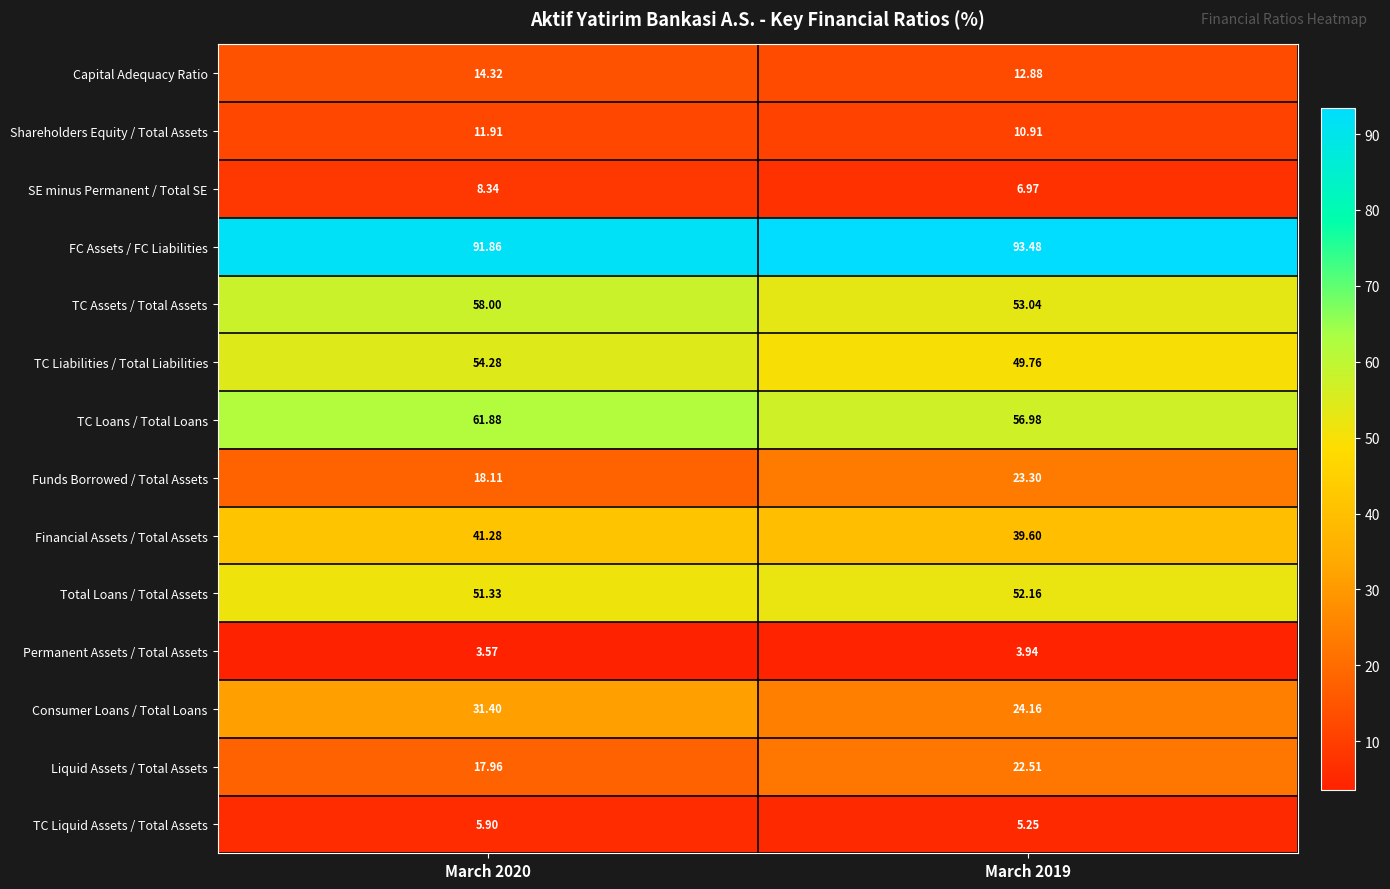

Which series has the largest range (max minus min)?

Consumer Loans / Total Loans